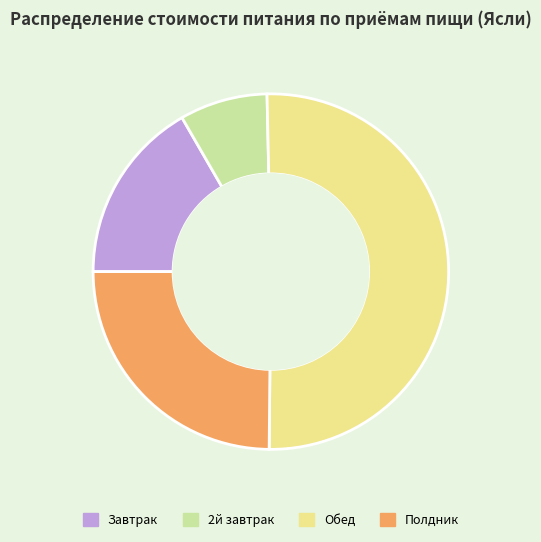

Which has a higher value, 2й завтрак or Завтрак?

Завтрак